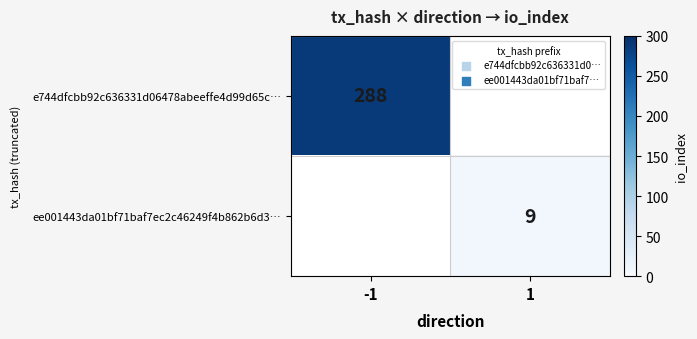

True or false: e744dfcbb92c636331d06478abeeffe4d99d65c… has a value of 87.3 at -1.

False